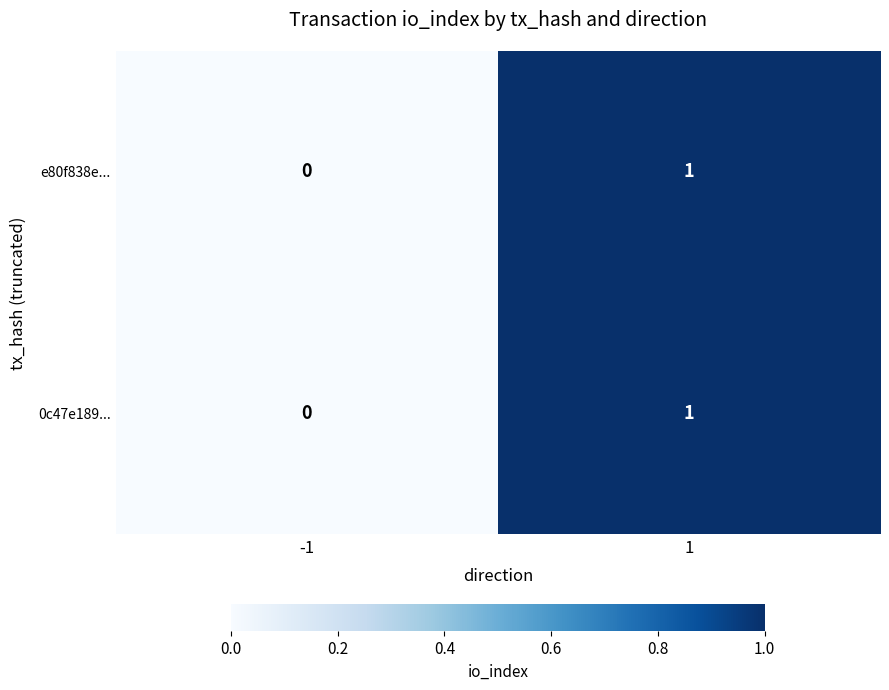

Which category has the lowest value across all series?

-1